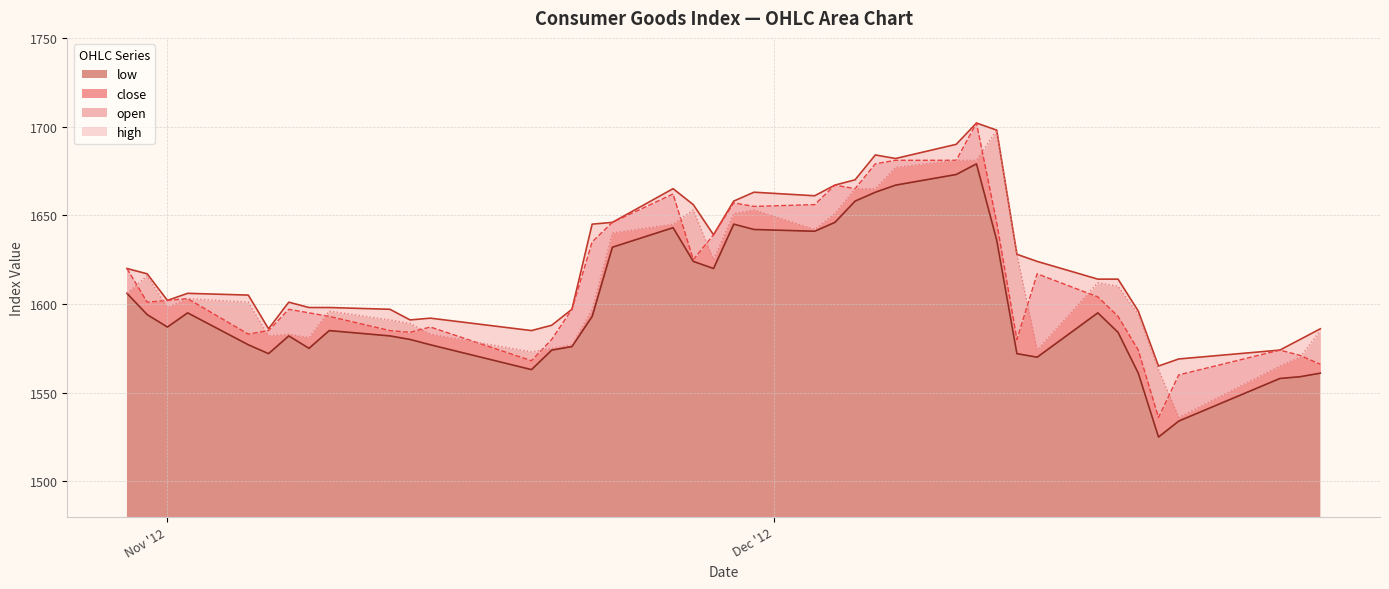

The open series shows 2509 at 11/22/2012. True or false?

False